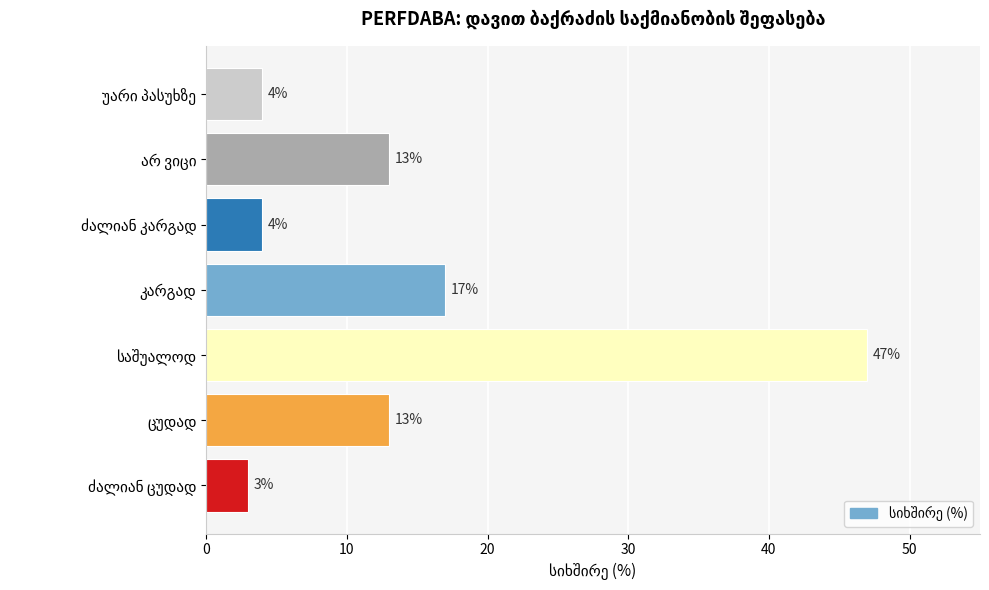

Are the bars grouped side by side (vs. stacked)?

No